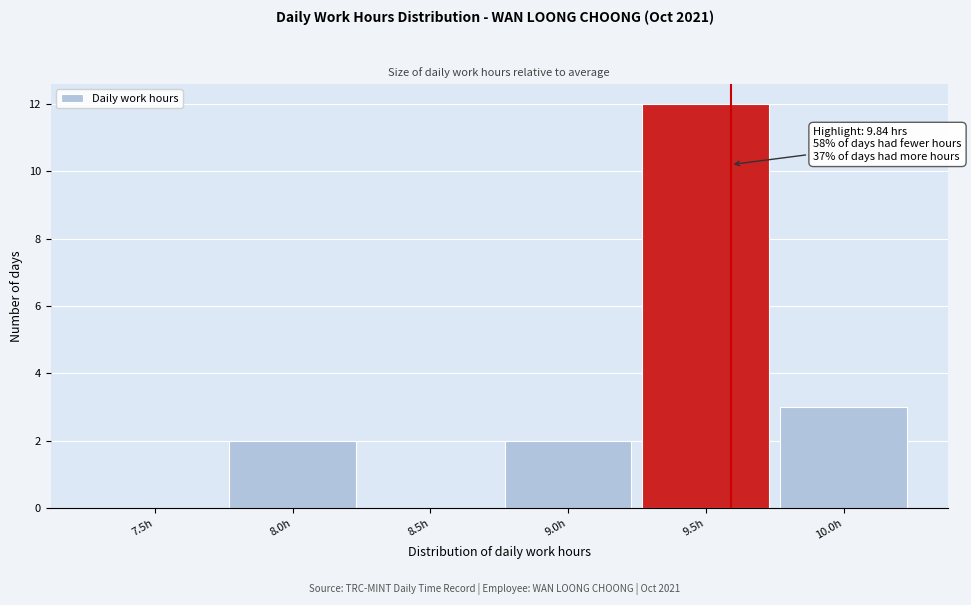

Reading right to left, what are all the values shown in this chart?

10.0h=3	9.5h=12	9.0h=2	8.5h=0	8.0h=2	7.5h=0